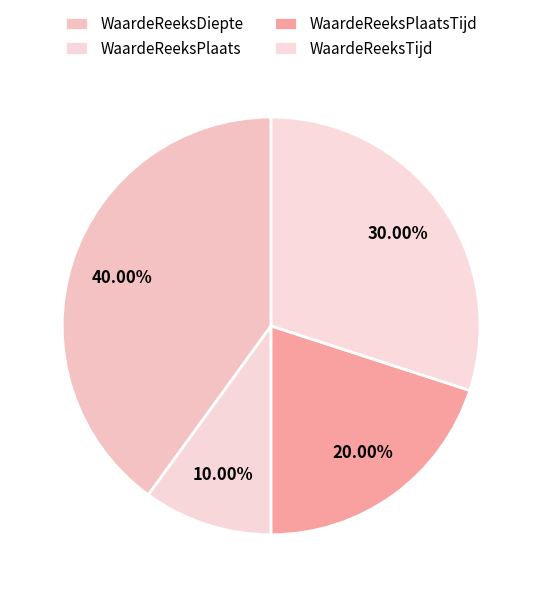

What is the total percentage of WaardeReeksPlaatsTijd and WaardeReeksTijd?

50.0%